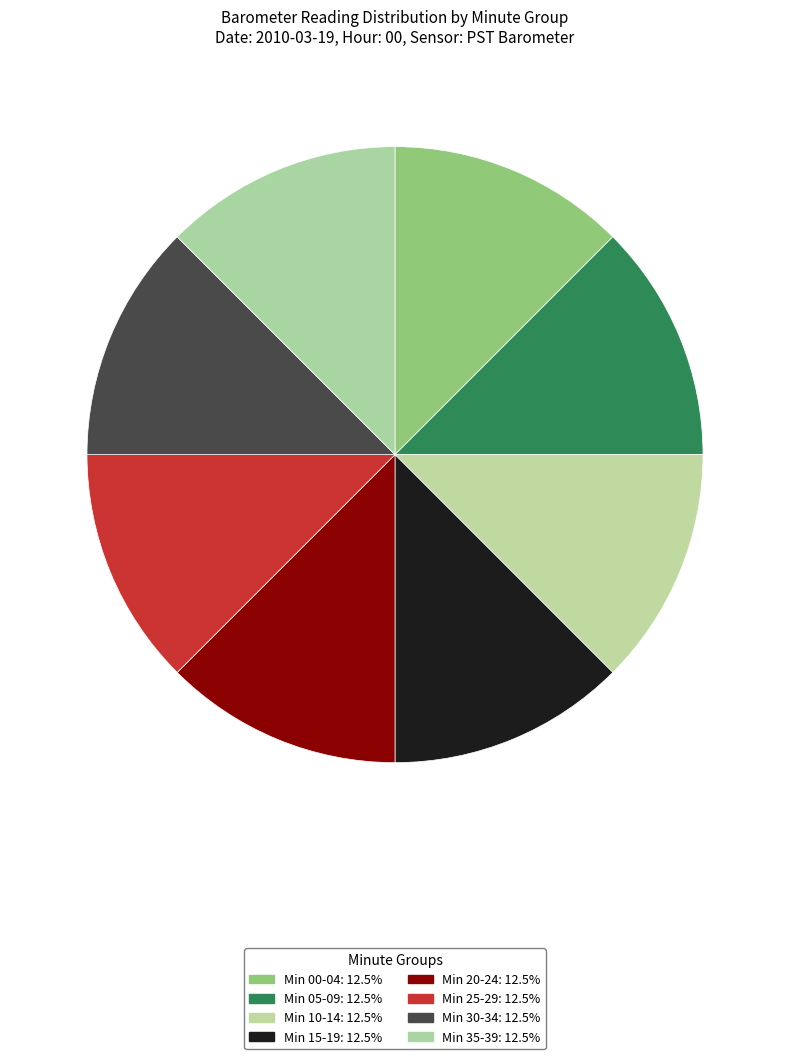

Count the number of slices in the pie.

8